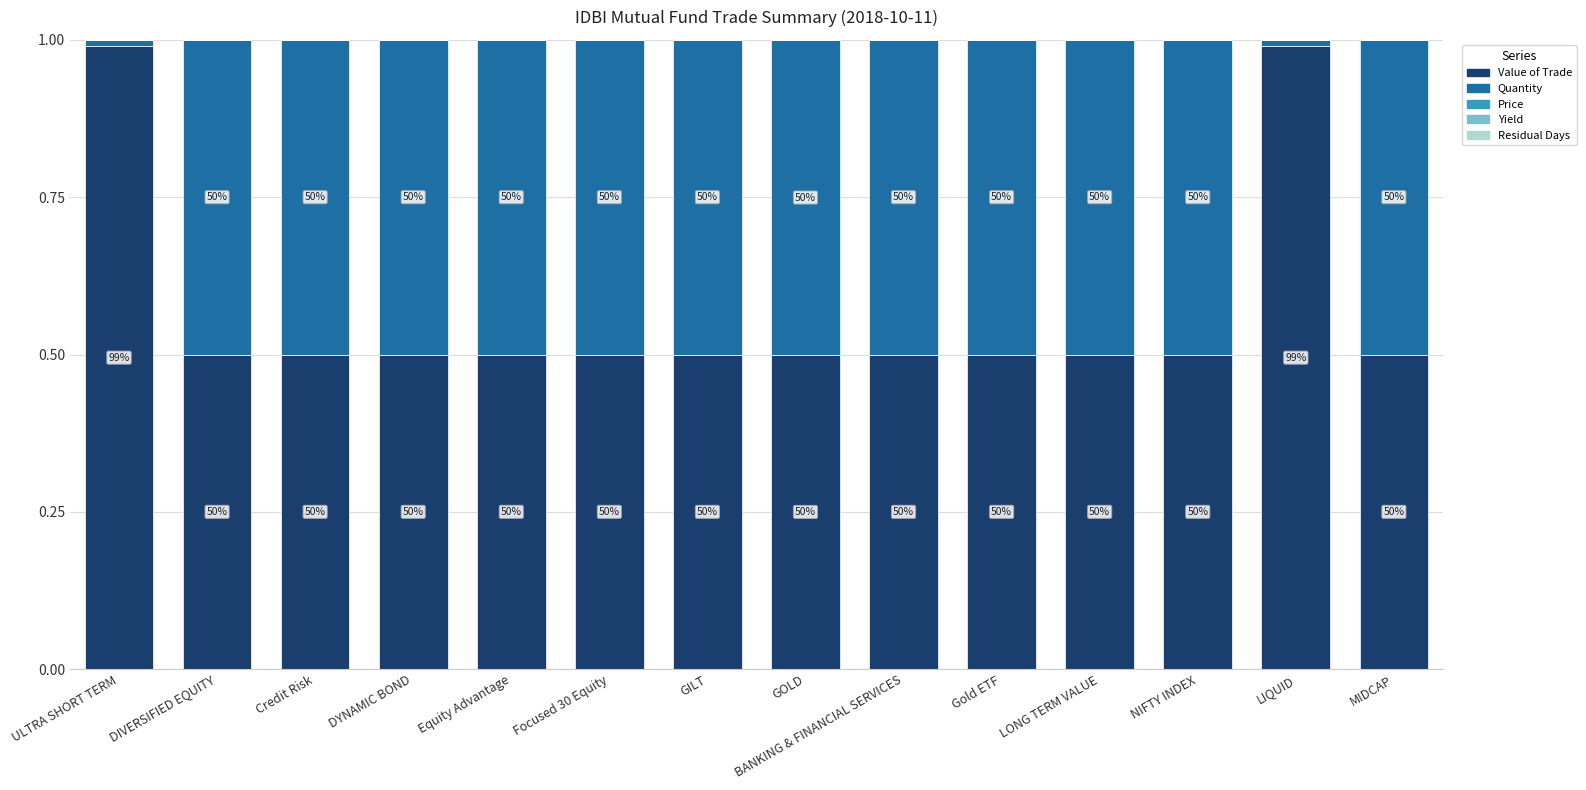

The Value of Trade series shows 0.5 at Focused 30 Equity. True or false?

True